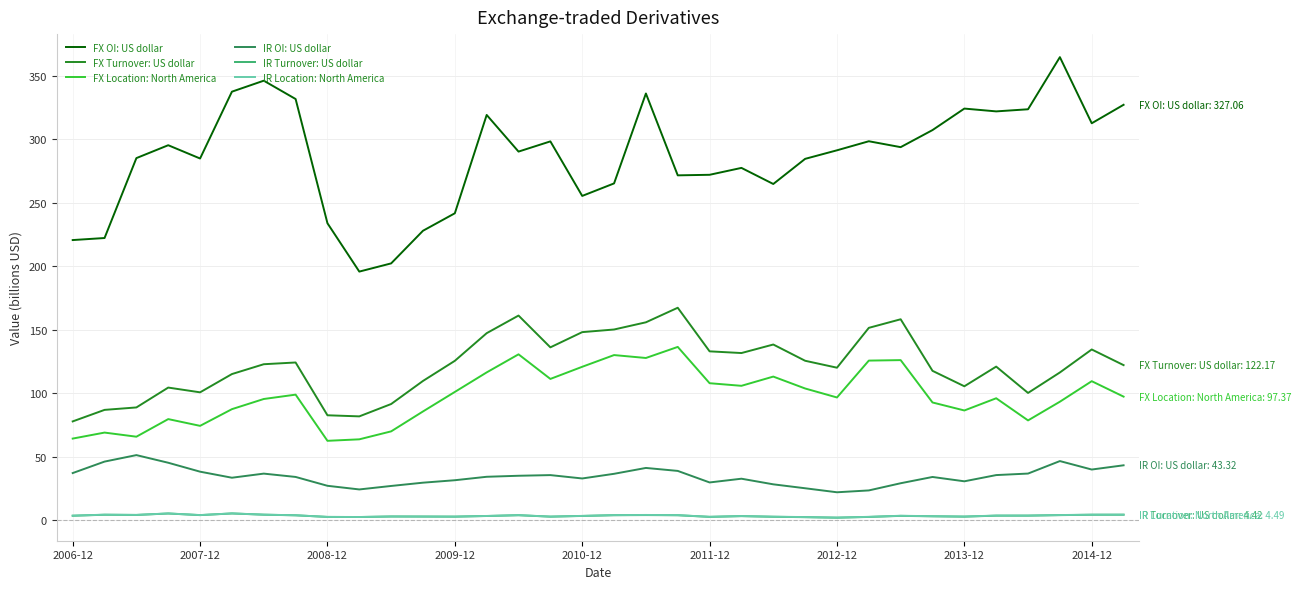

True or false: IR Turnover: US dollar and FX OI: US dollar intersect in this chart.

False